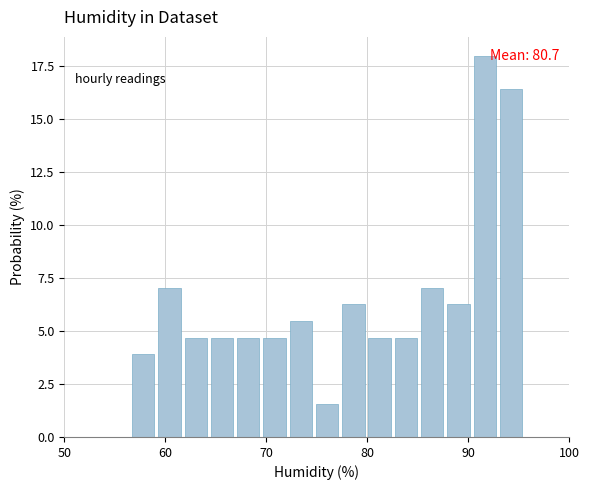

Read against the x-axis, roughly where is the centre of the tallest bar?

92